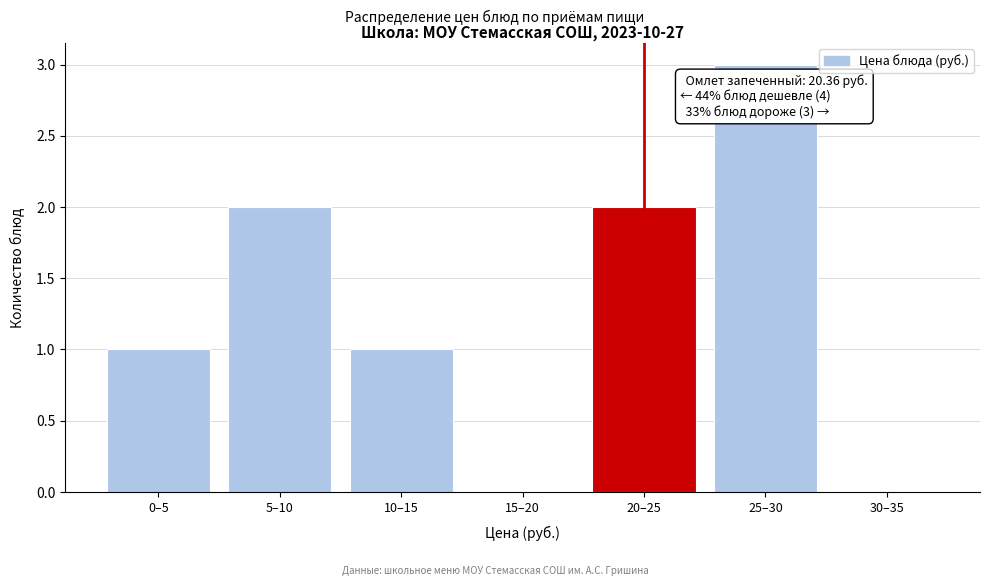

Reading right to left, extract all data points from this chart.

30–35=0	25–30=3	20–25=2	15–20=0	10–15=1	5–10=2	0–5=1